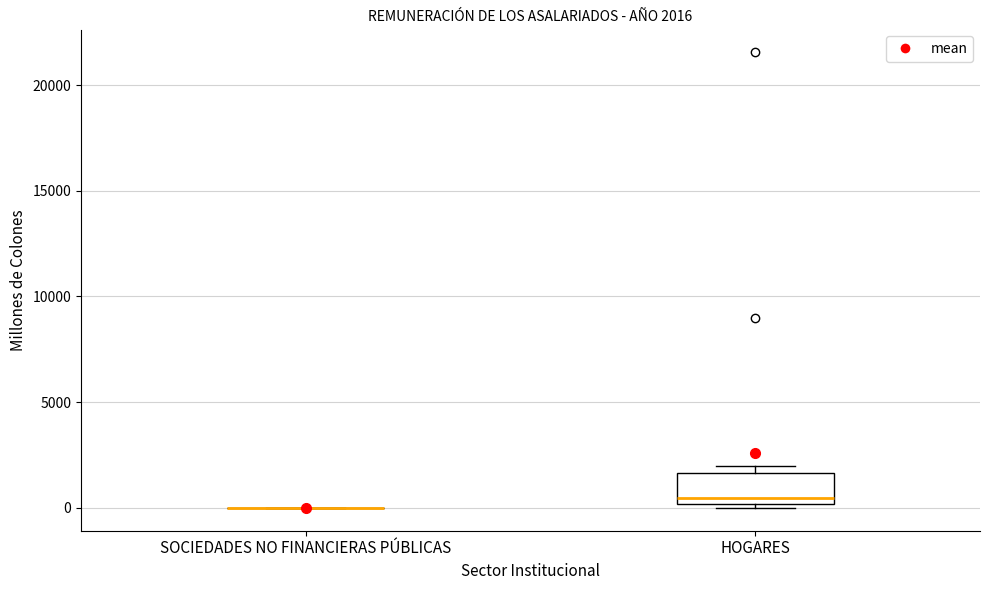

Comparing the boxes themselves (not the whiskers), which one is the tallest?

HOGARES